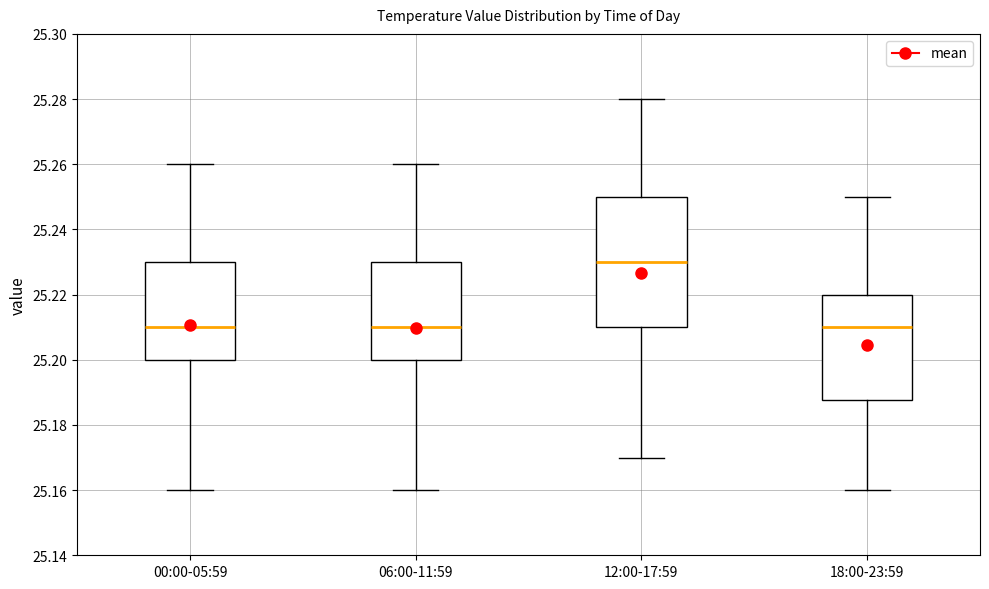

Reading left to right, transcribe this box plot: for each box, give where its median line is, the range the box spans, and where its two whiskers end, as read against the y-axis. The values are not printed on the chart, so give them approximately, as read against the axis.

00:00-05:59: median 25.210, box 25.200 to 25.230, whiskers 25.160 to 25.260
06:00-11:59: median 25.210, box 25.200 to 25.230, whiskers 25.160 to 25.260
12:00-17:59: median 25.230, box 25.210 to 25.250, whiskers 25.170 to 25.280
18:00-23:59: median 25.210, box 25.188 to 25.220, whiskers 25.160 to 25.250